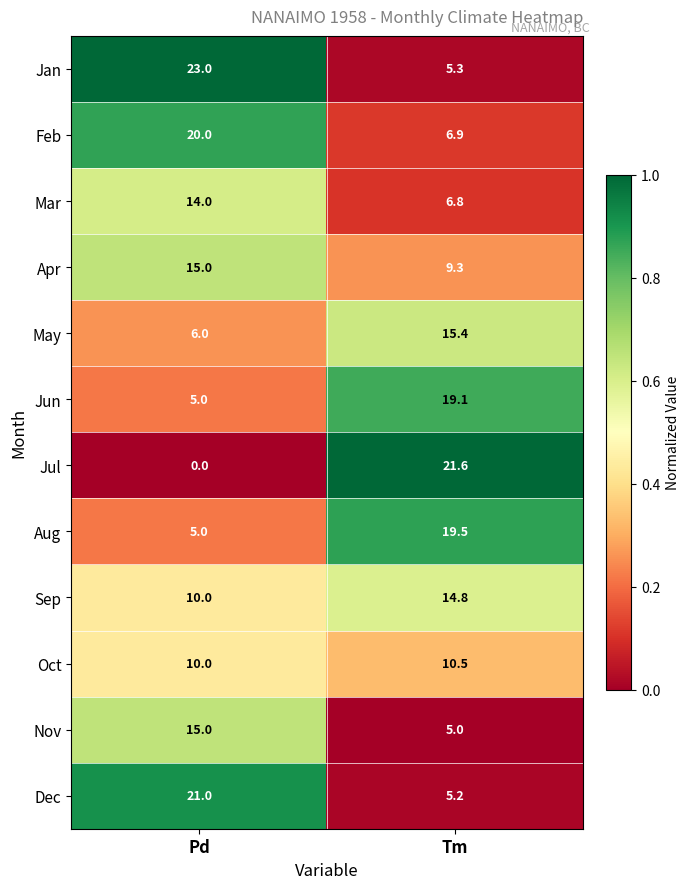

What value does the Sep series have at Pd?

10.0